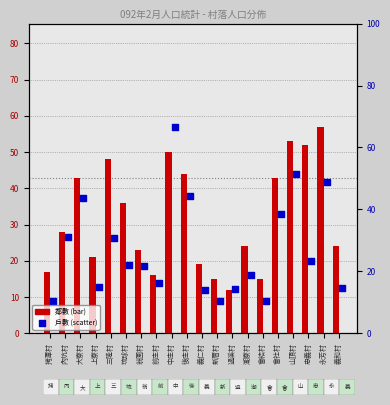

Which series reaches the maximum Y coordinate?

鄰數